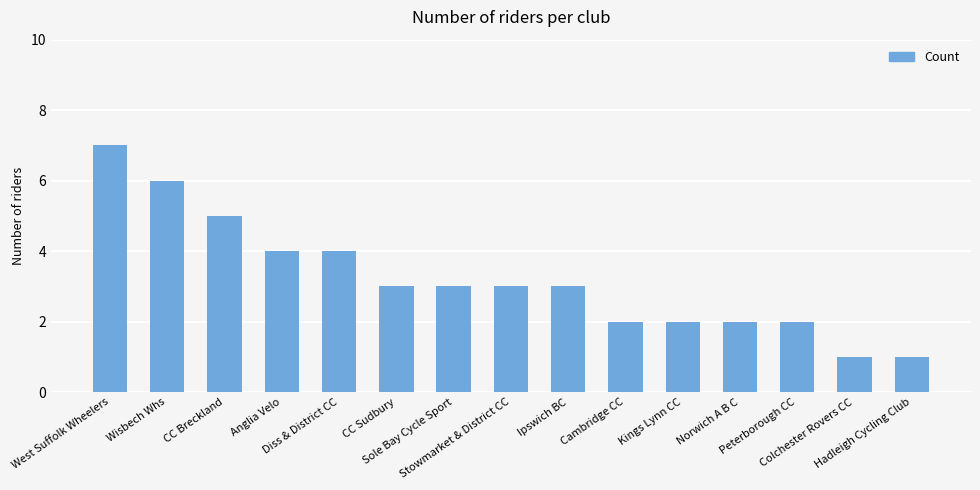

What is the sum of all values?

48